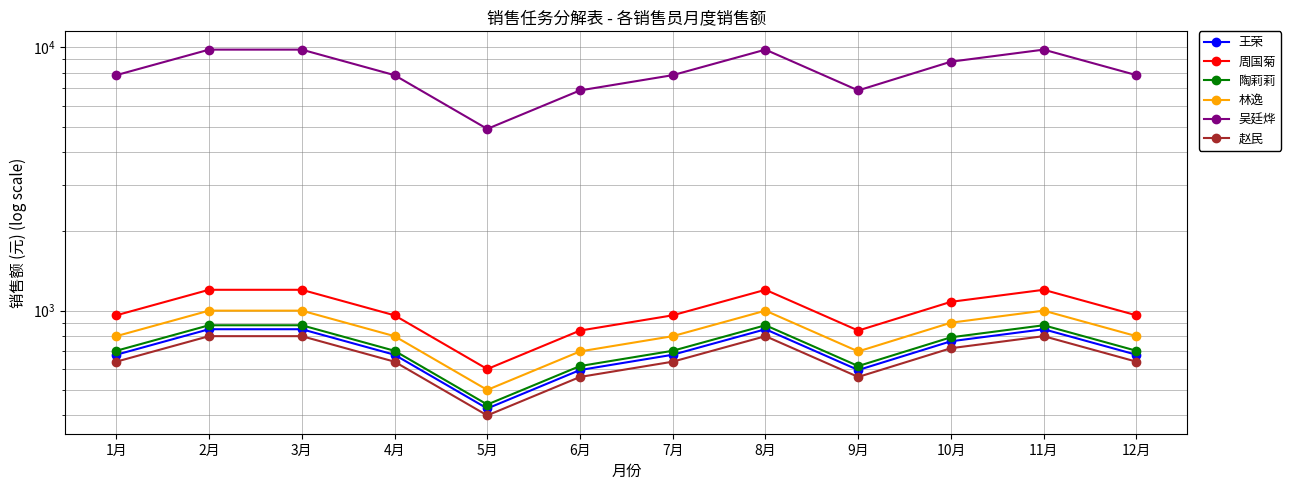

Count the 林逸 values in the range 800 to 1000.

9